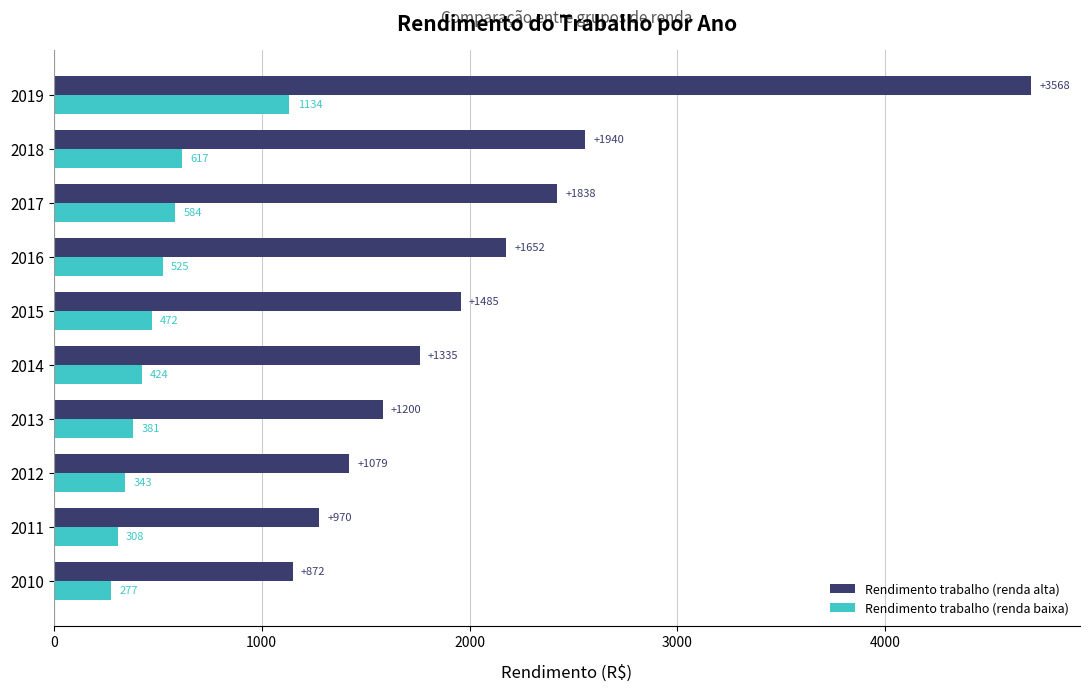

At which category is the sum across all series the highest?

2019